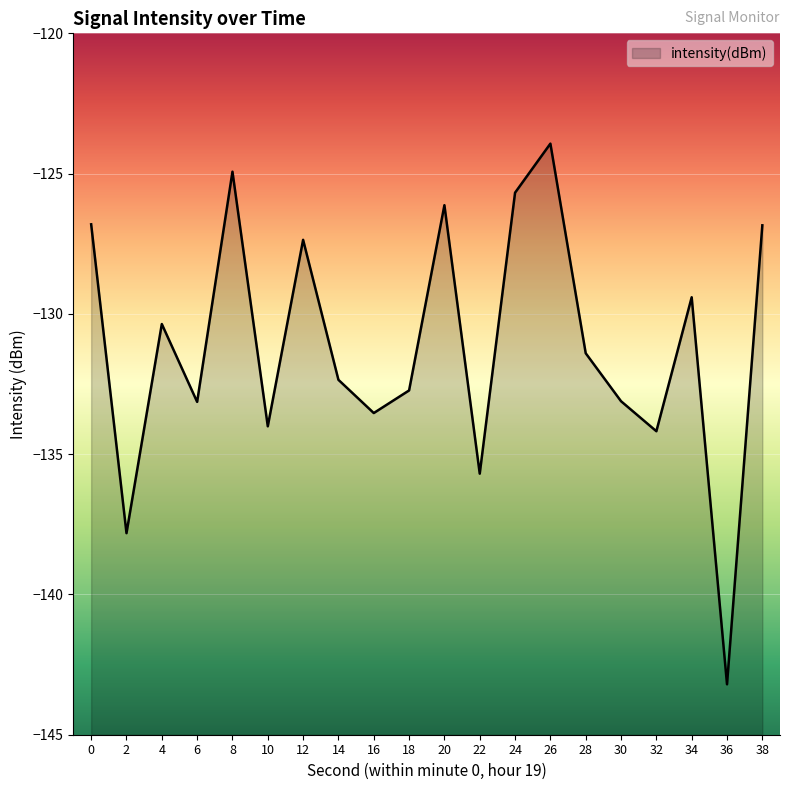

True or false: there are more than 1 points higher than both neighbors.

True